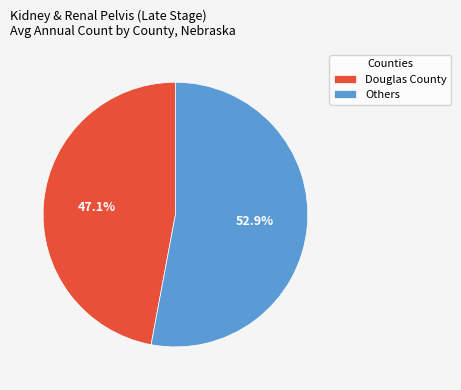

Is there a majority slice in this chart?

Yes